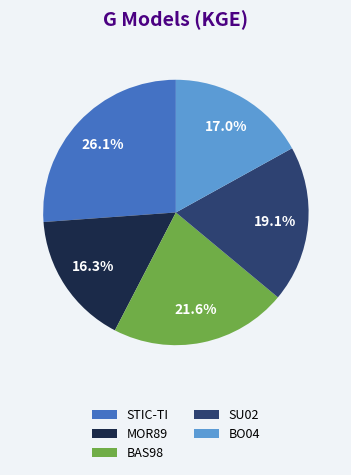

Combined, do MOR89 and STIC-TI account for over 50%?

No